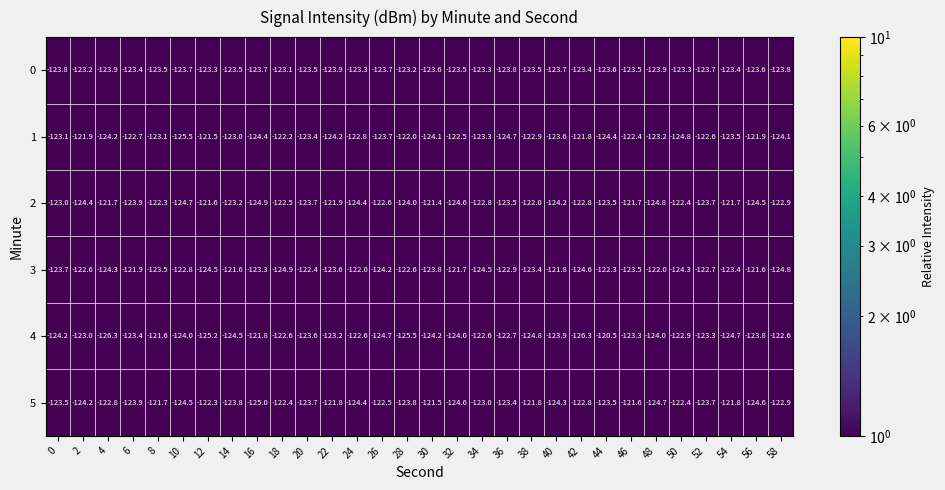

At 2, list the series in order from largest to smallest.

1, 3, 4, 0, 5, 2